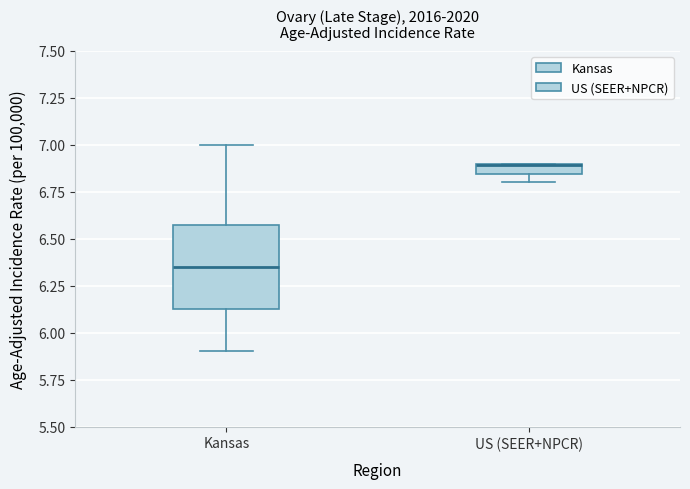

Which box has the highest median line?

US (SEER+NPCR)